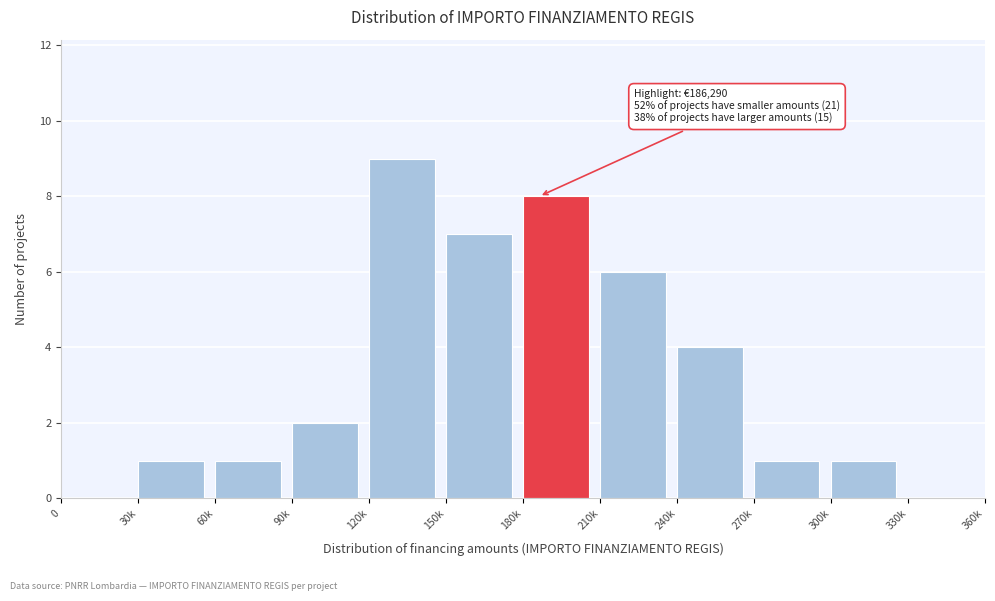

Reading right to left, transcribe all the data shown in this chart.

330k=0	300k=1	270k=1	240k=4	210k=6	180k=8	150k=7	120k=9	90k=2	60k=1	30k=1	0=0